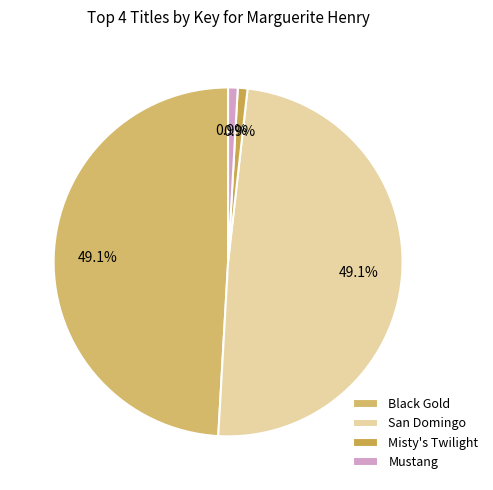

Which slice is the largest?

San Domingo